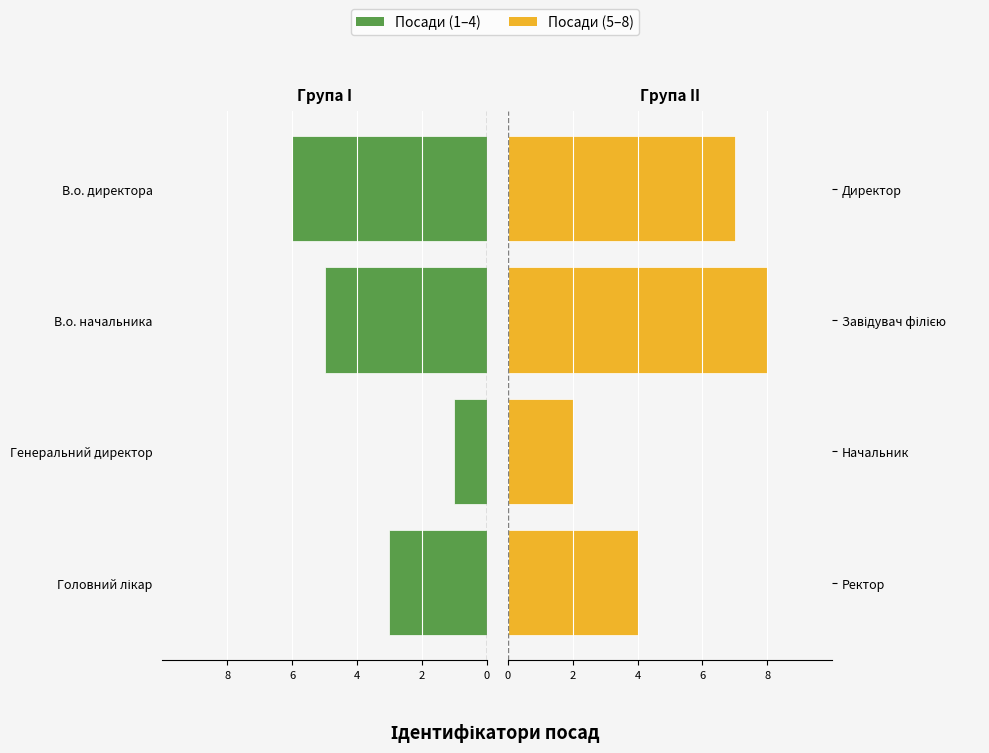

What is the difference between the maximum and minimum values in the Посади (1–4) series?

5